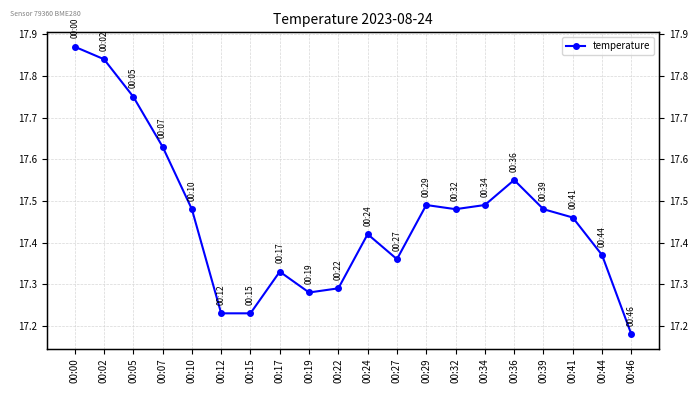

The chart shows a value of 17.5 at 00:39. True or false?

True